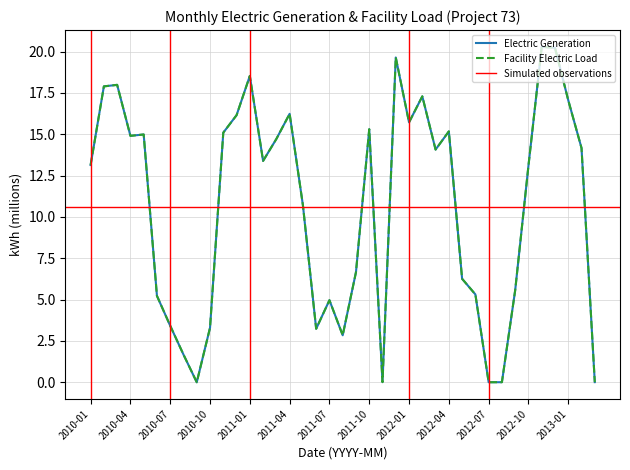

At 2010-11, list the series in order from smallest to largest.

Electric Generation, Facility Electric Load